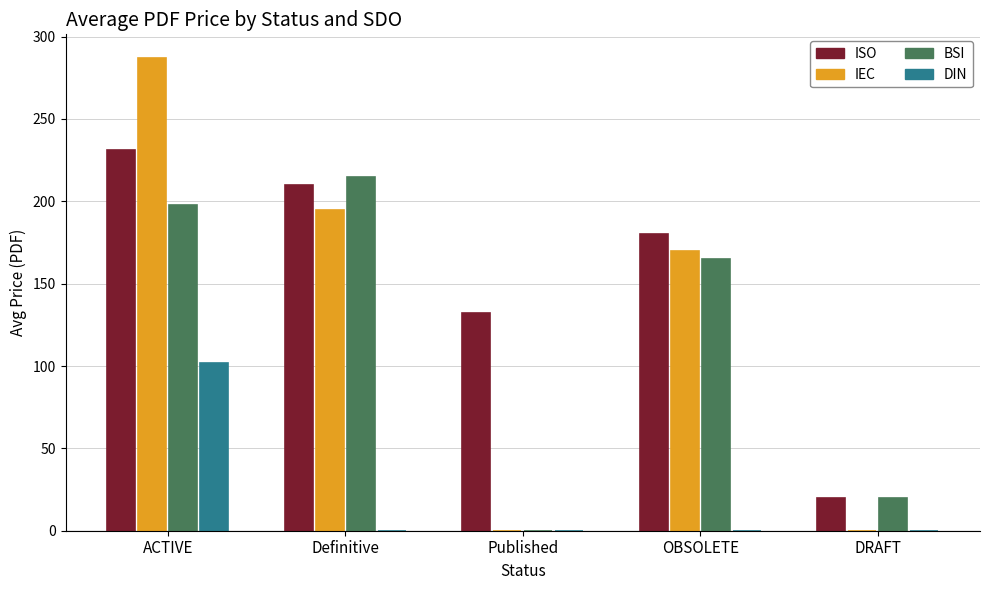

What is the approximate value of DIN at ACTIVE, to the nearest 10?

100